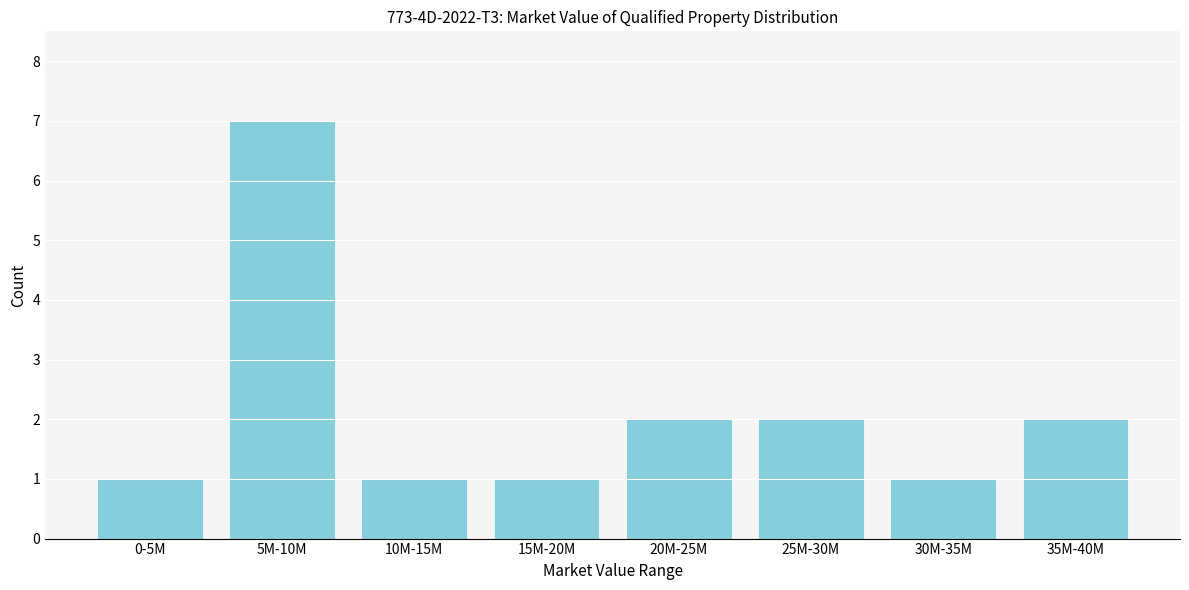

Reading left to right, list all the values displayed in this chart.

1	7	1	1	2	2	1	2